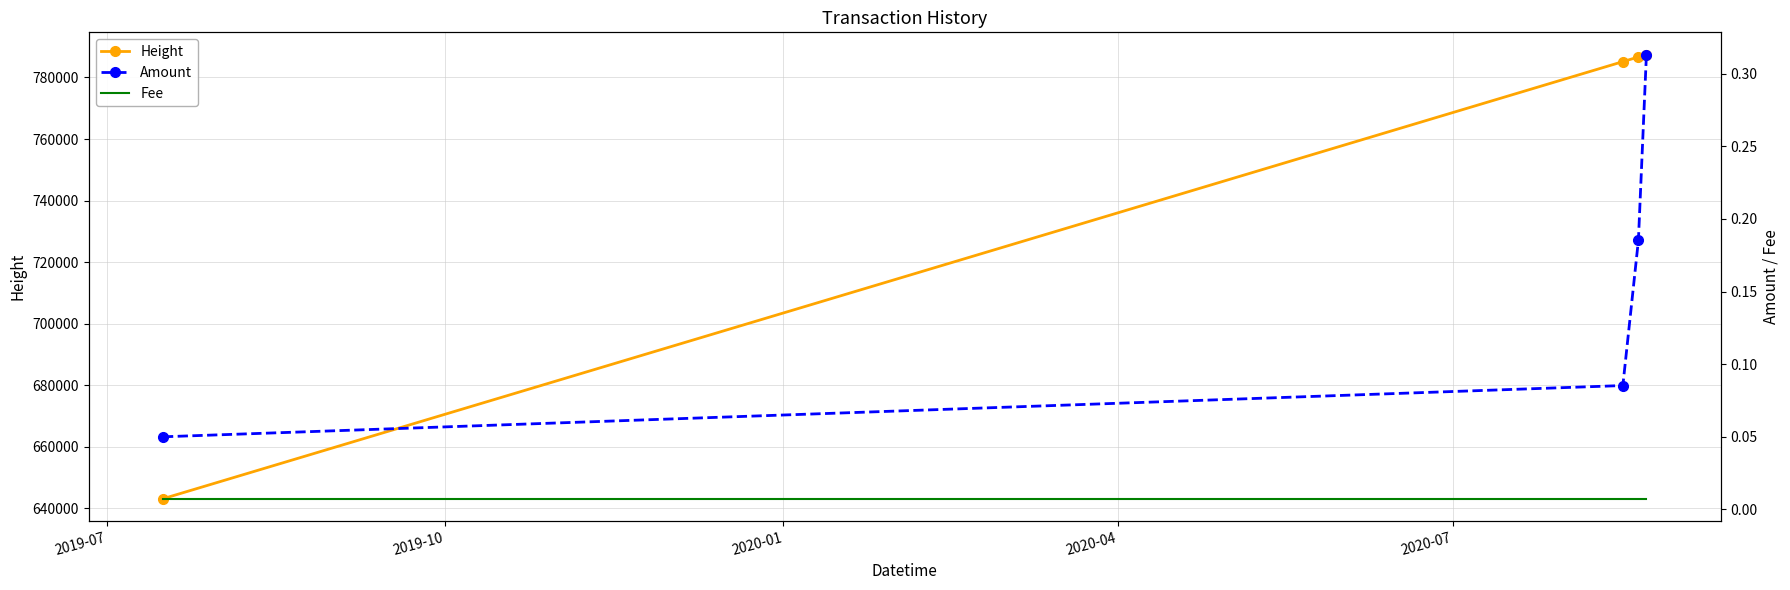

What is the minimum value for Height?

643099